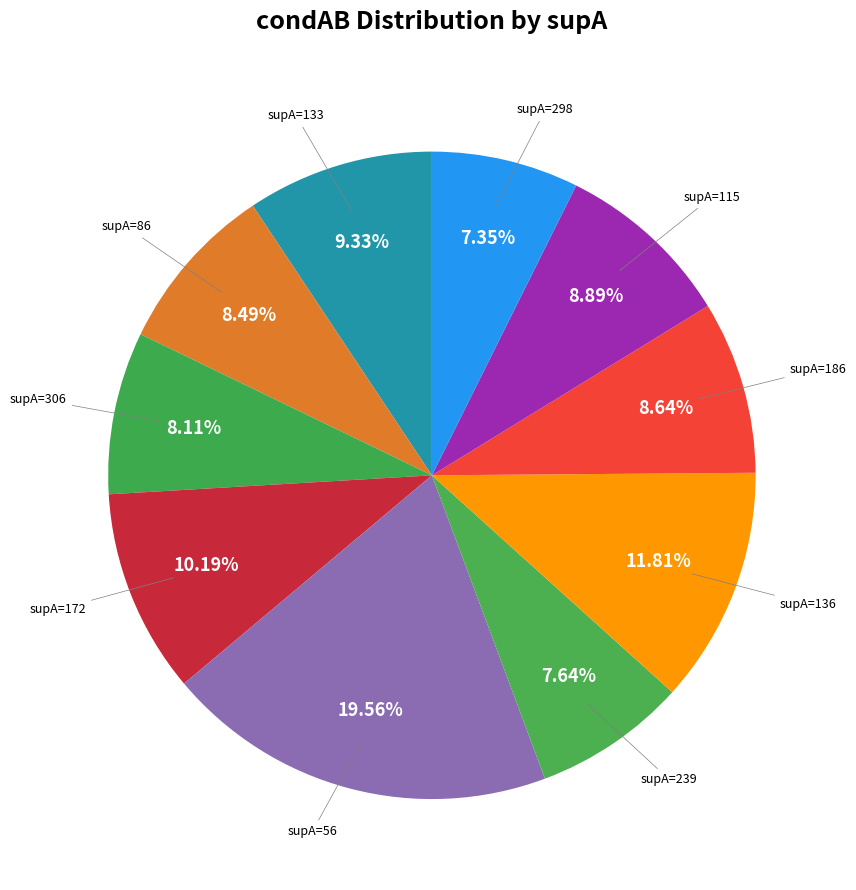

How many slices are in this pie chart?

10